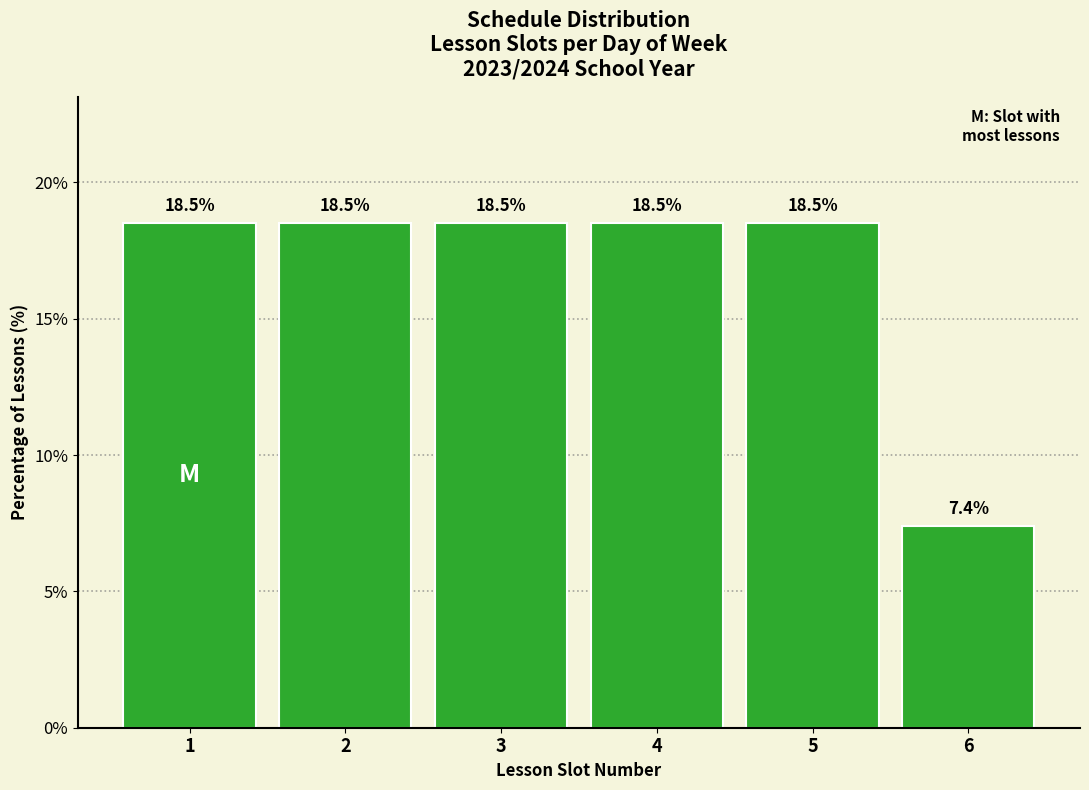

Reading left to right, transcribe all the data shown in this chart.

1=18.5	2=18.5	3=18.5	4=18.5	5=18.5	6=7.4